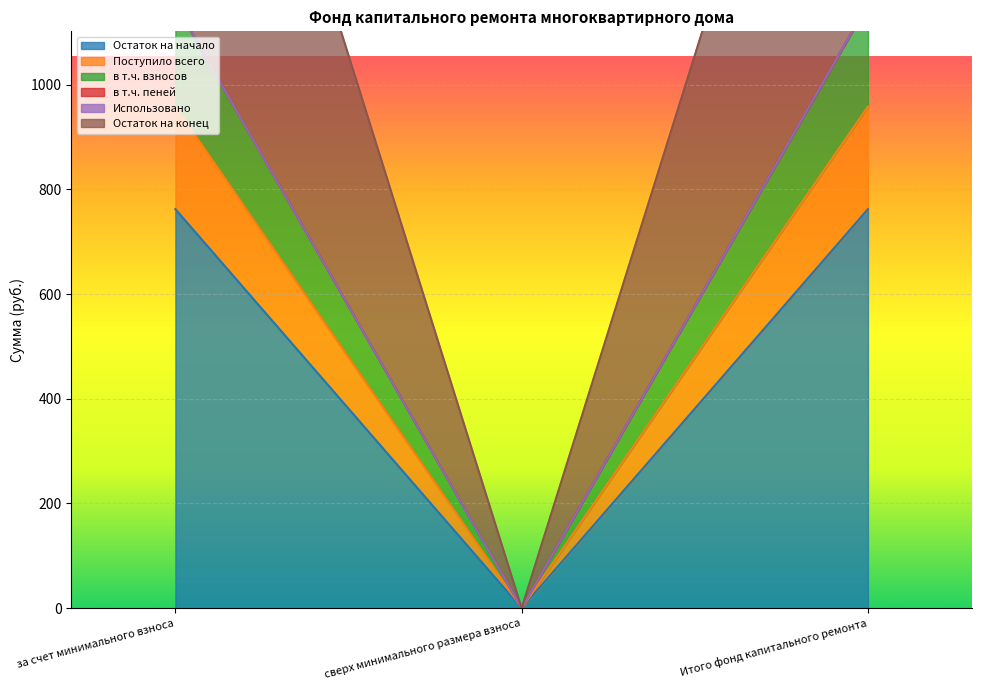

What position from the left is Итого фонд капитального ремонта?

3